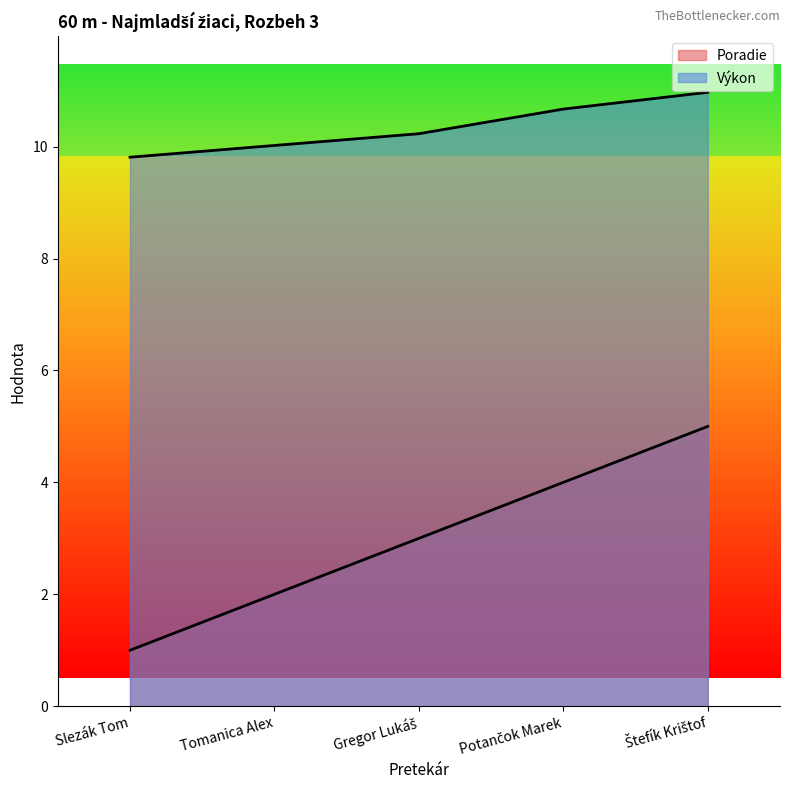

True or false: Poradie has more than 2 points higher than both neighbors.

False